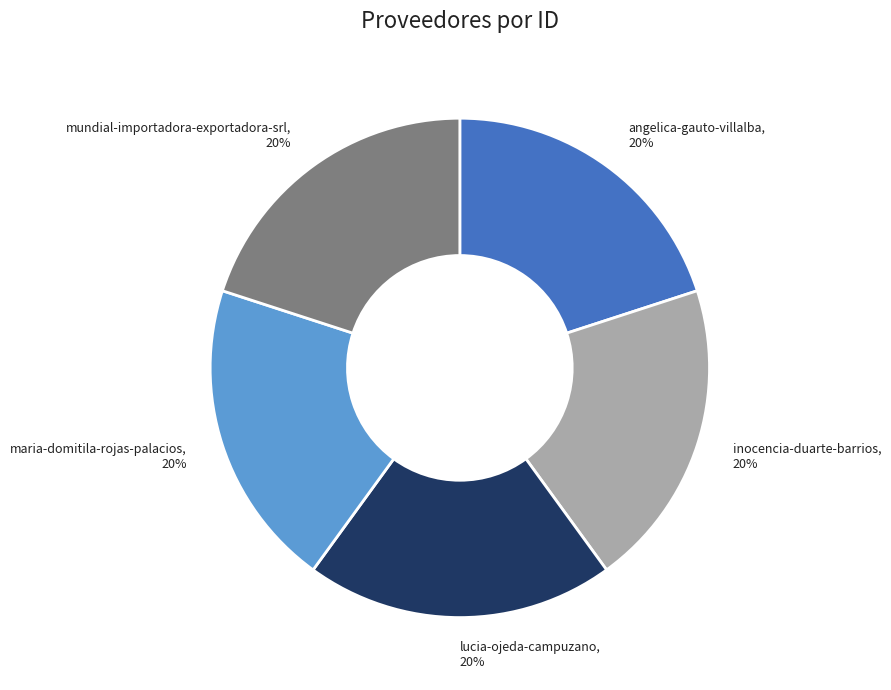

Is angelica-gauto-villalba the majority of the pie?

No